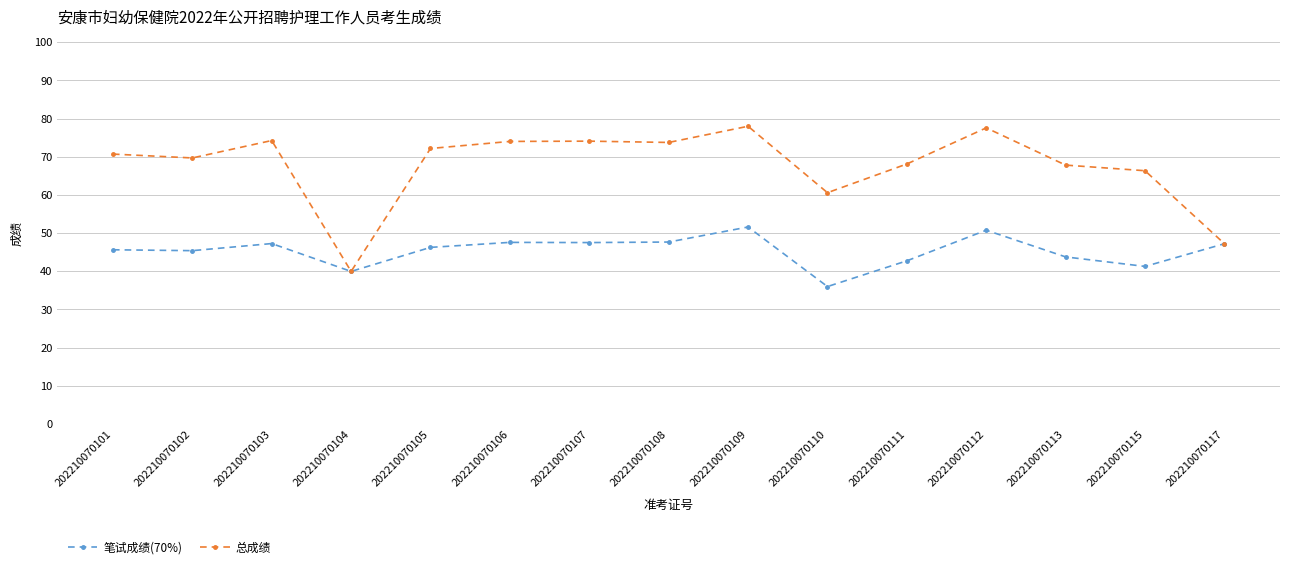

True or false: 笔试成绩(70%) has a value of 46.2 at 202210070105.

True